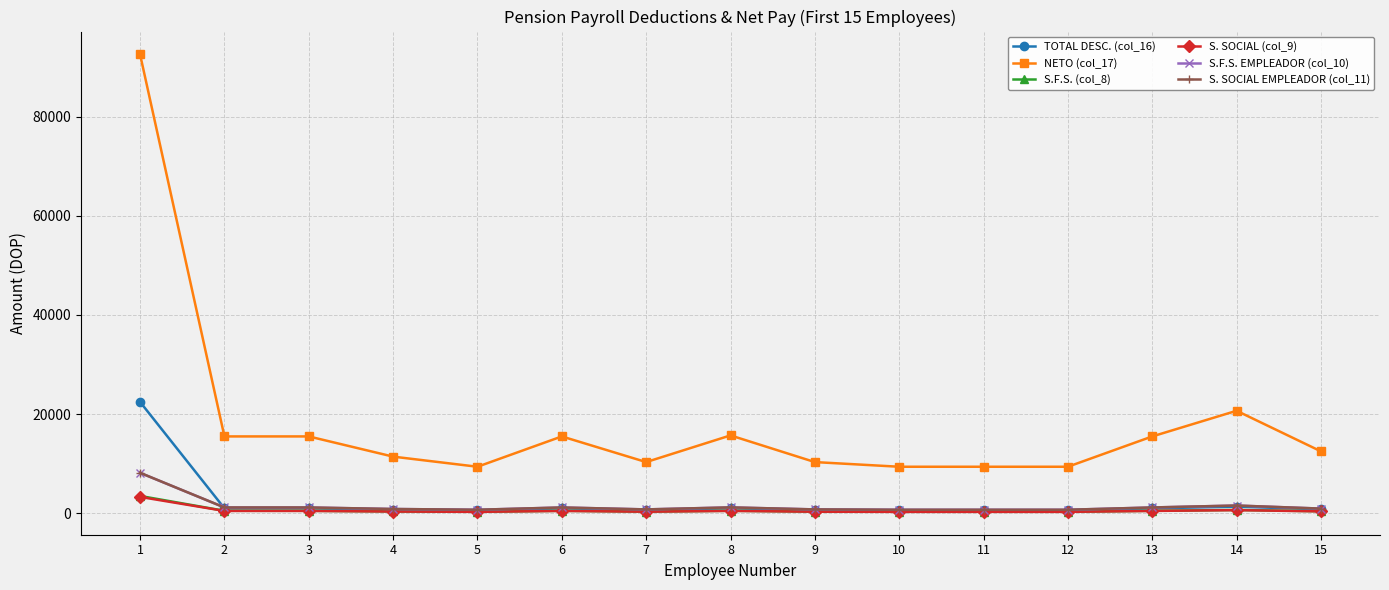

Which category has the highest value in the S. SOCIAL (col_9) series?

1